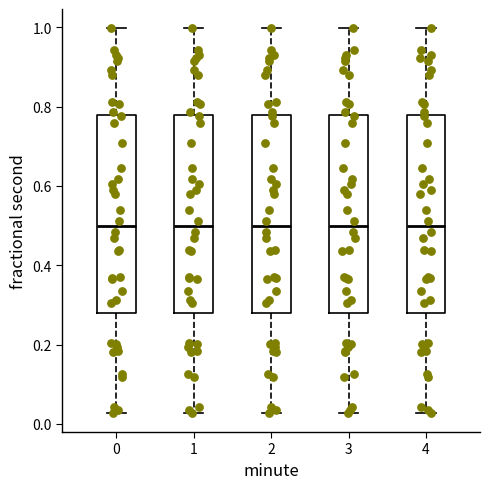

Where is the lower edge of the box at x = 0 on the y-axis? The values are not printed on the chart, so give them approximately, as read against the axis.

0.28